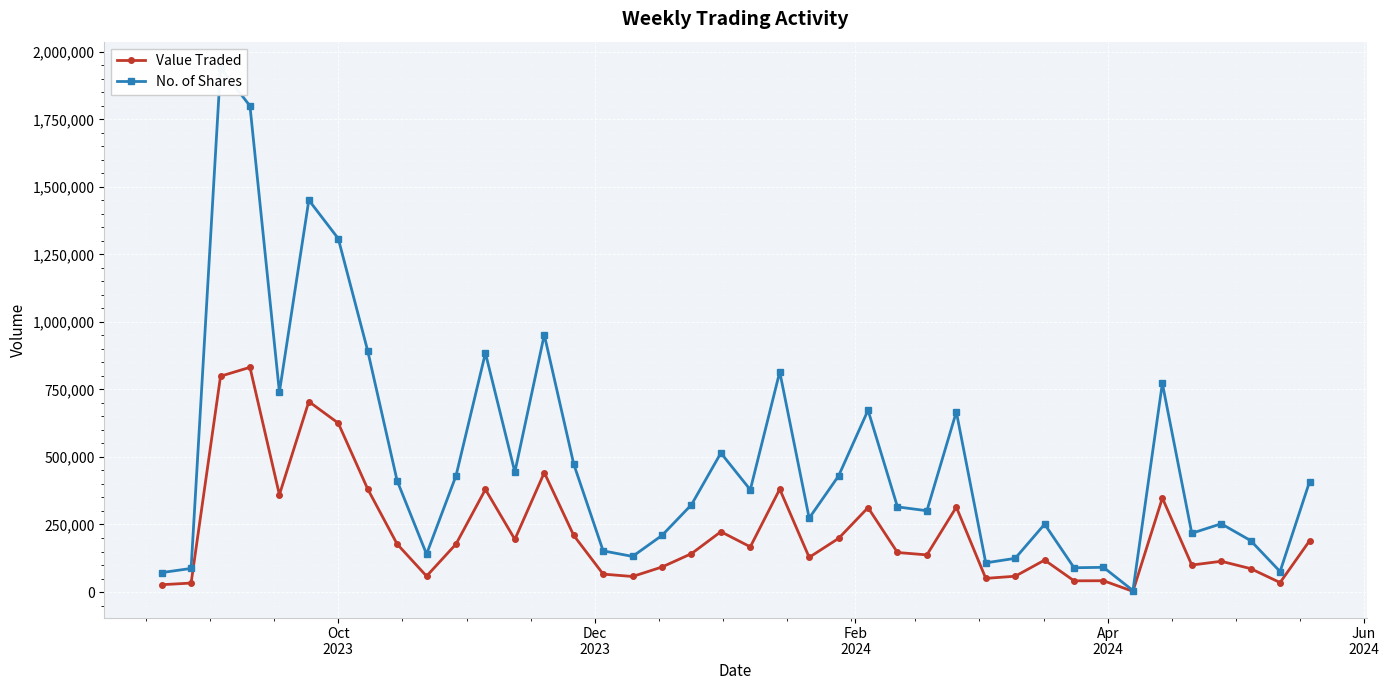

True or false: Value Traded has more than 0 interior local peaks.

True